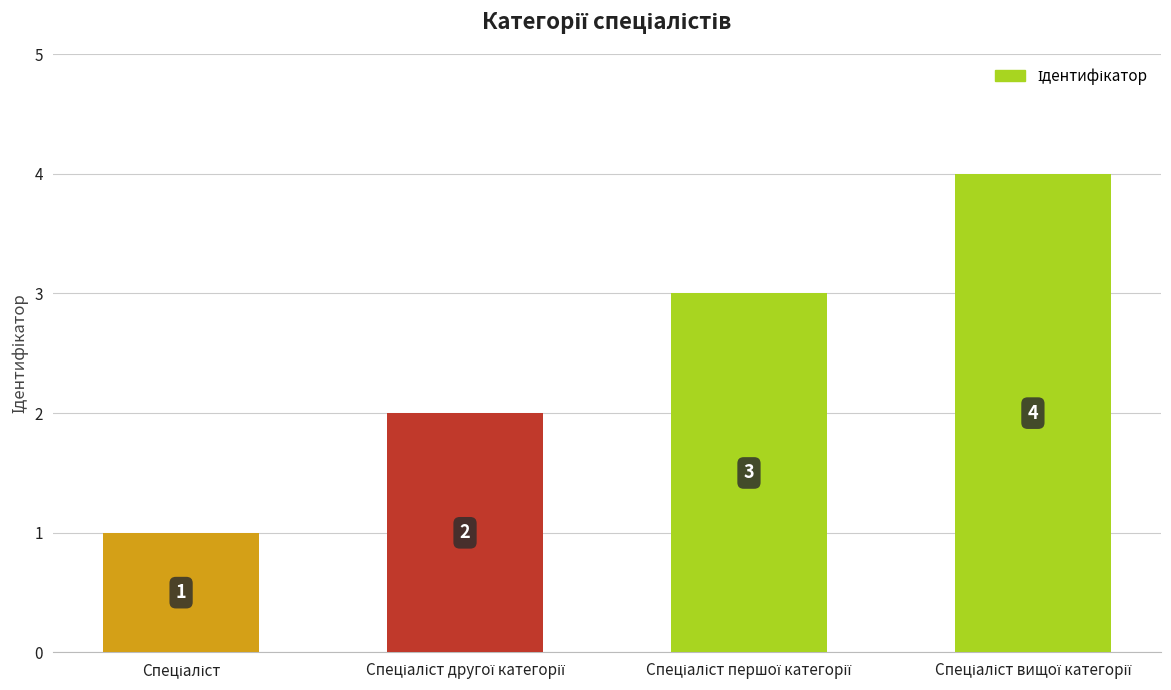

What is the maximum value shown in the chart?

4